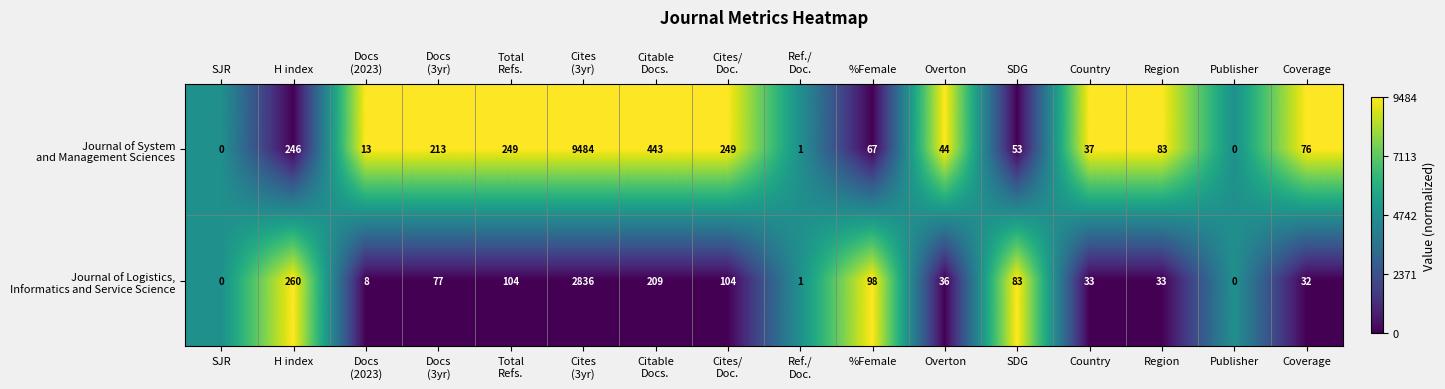

What is the greatest value displayed?

9484